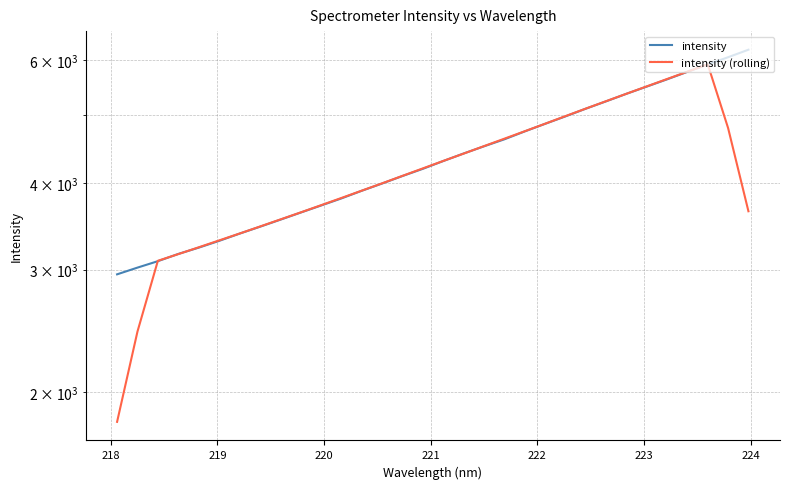

Reading left to right, list all the values displayed in this chart.

intensity: 2953.8	3020.4	3085.4	3160.0	3226.6	3299.7	3379.7	3457.7	3539.3	3624.1	3709.8	3798.3	3895.7	3990.6	4091.0	4189.5	4298.8	4407.5	4513.7	4619.4	4741.9	4862.5	4984.1	5112.7	5239.3	5371.7	5501.9	5635.8	5778.3	5921.2	6064.1	6216.8
intensity (rolling): 1811.9	2443.9	3089.3	3158.4	3230.3	3304.8	3380.6	3460.1	3542.1	3625.8	3713.4	3803.7	3897.1	3993.0	4093.1	4195.5	4300.1	4405.8	4516.3	4629.0	4744.3	4864.1	4988.1	5114.1	5241.9	5372.3	5505.4	5641.8	5780.2	5923.2	4796.1	3640.4